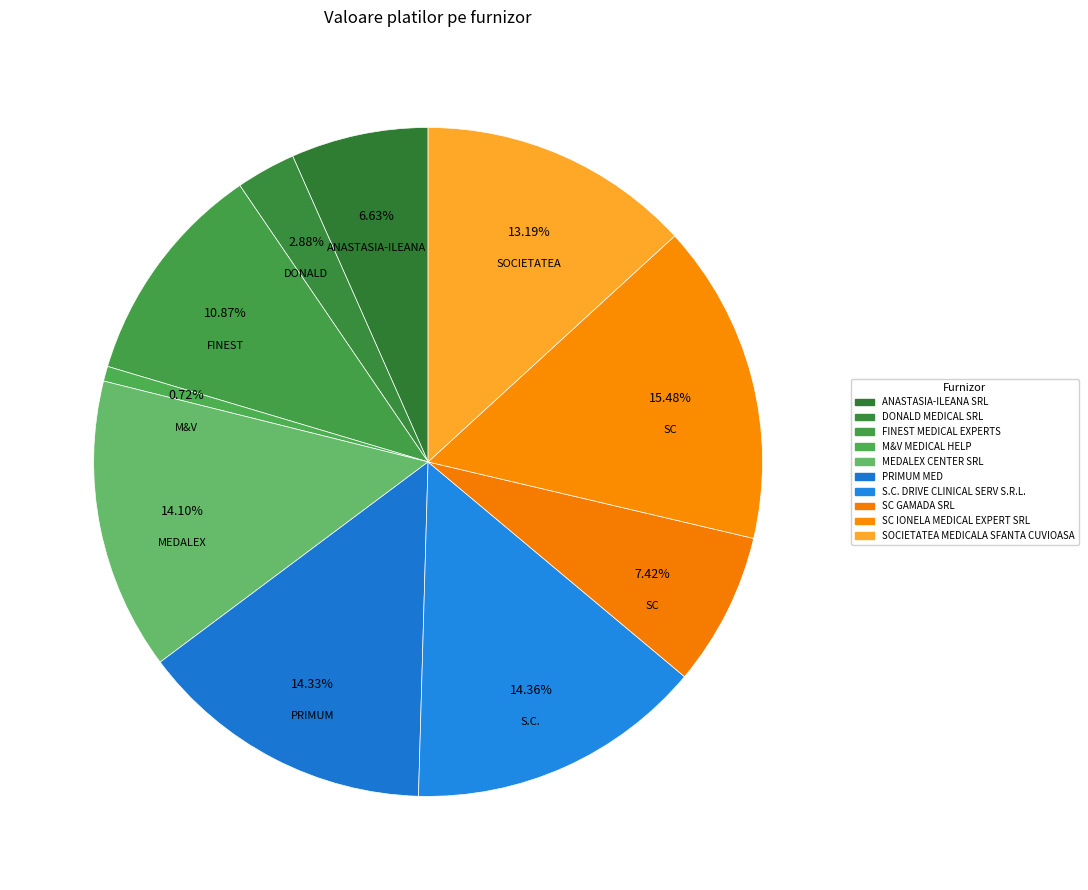

Count the number of slices in the pie.

10